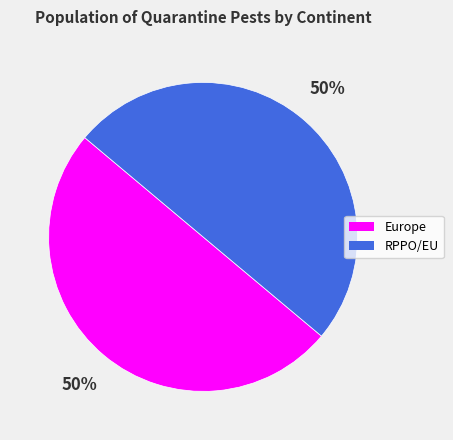

Is it true that RPPO/EU is 43% of the pie?

False